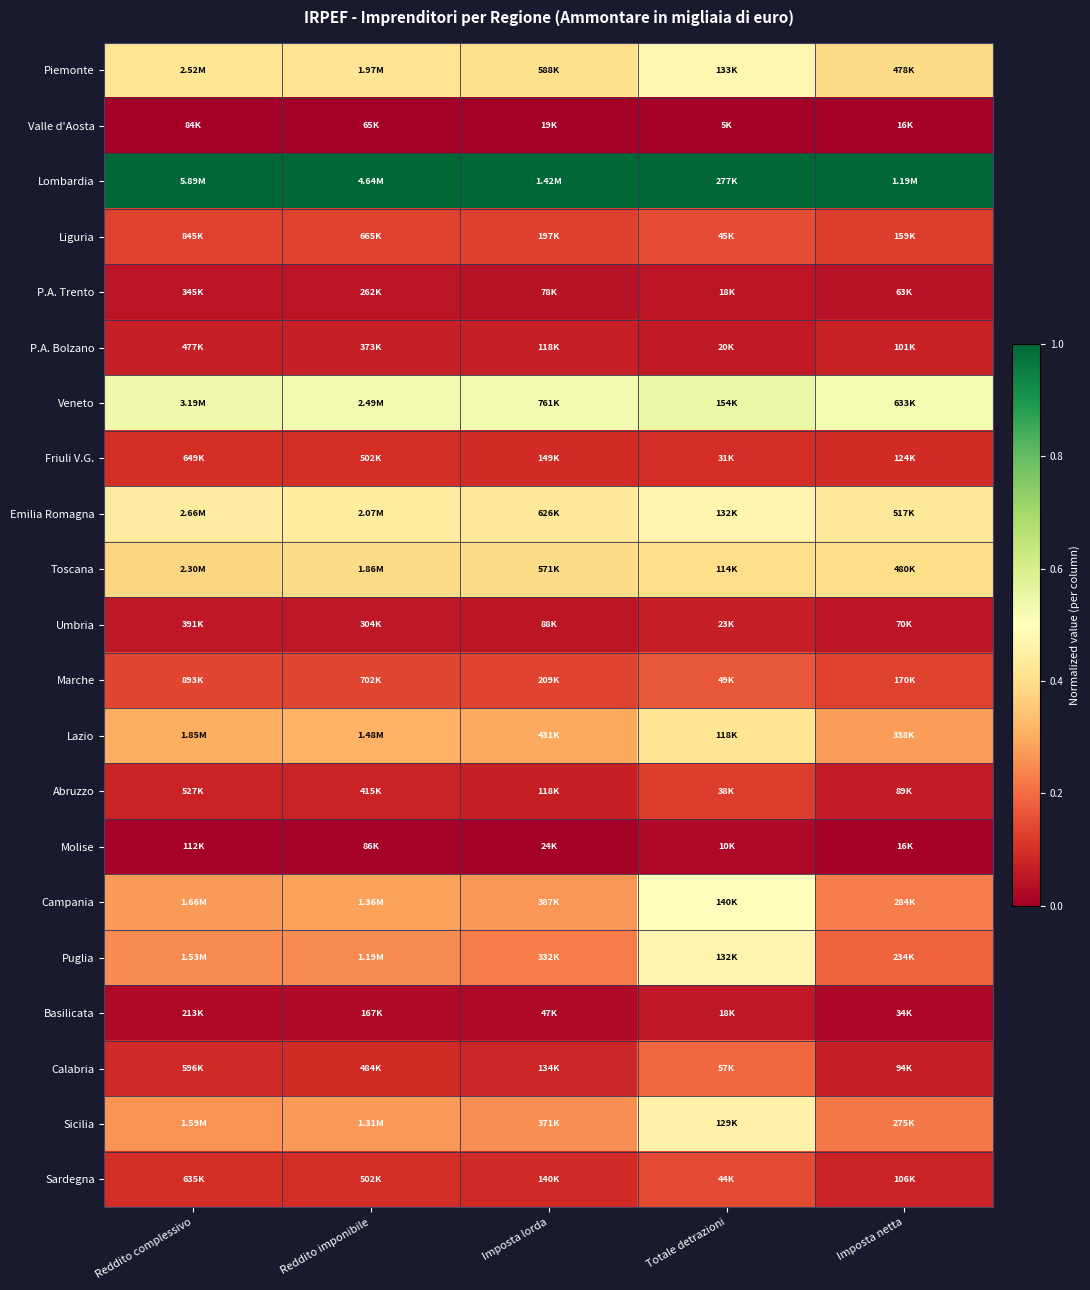

Reading left to right, transcribe all the data shown in this chart.

Piemonte: Reddito complessivo=0.4	Reddito imponibile=0.4	Imposta lorda=0.4	Totale detrazioni=0.5	Imposta netta=0.4
Valle d'Aosta: Reddito complessivo=0.0	Reddito imponibile=0.0	Imposta lorda=0.0	Totale detrazioni=0.0	Imposta netta=0.0
Lombardia: Reddito complessivo=1.0	Reddito imponibile=1.0	Imposta lorda=1.0	Totale detrazioni=1.0	Imposta netta=1.0
Liguria: Reddito complessivo=0.1	Reddito imponibile=0.1	Imposta lorda=0.1	Totale detrazioni=0.1	Imposta netta=0.1
P.A. Trento: Reddito complessivo=0.0	Reddito imponibile=0.0	Imposta lorda=0.0	Totale detrazioni=0.0	Imposta netta=0.0
P.A. Bolzano: Reddito complessivo=0.1	Reddito imponibile=0.1	Imposta lorda=0.1	Totale detrazioni=0.1	Imposta netta=0.1
Veneto: Reddito complessivo=0.5	Reddito imponibile=0.5	Imposta lorda=0.5	Totale detrazioni=0.5	Imposta netta=0.5
Friuli V.G.: Reddito complessivo=0.1	Reddito imponibile=0.1	Imposta lorda=0.1	Totale detrazioni=0.1	Imposta netta=0.1
Emilia Romagna: Reddito complessivo=0.4	Reddito imponibile=0.4	Imposta lorda=0.4	Totale detrazioni=0.5	Imposta netta=0.4
Toscana: Reddito complessivo=0.4	Reddito imponibile=0.4	Imposta lorda=0.4	Totale detrazioni=0.4	Imposta netta=0.4
Umbria: Reddito complessivo=0.1	Reddito imponibile=0.1	Imposta lorda=0.0	Totale detrazioni=0.1	Imposta netta=0.0
Marche: Reddito complessivo=0.1	Reddito imponibile=0.1	Imposta lorda=0.1	Totale detrazioni=0.2	Imposta netta=0.1
Lazio: Reddito complessivo=0.3	Reddito imponibile=0.3	Imposta lorda=0.3	Totale detrazioni=0.4	Imposta netta=0.3
Abruzzo: Reddito complessivo=0.1	Reddito imponibile=0.1	Imposta lorda=0.1	Totale detrazioni=0.1	Imposta netta=0.1
Molise: Reddito complessivo=0.0	Reddito imponibile=0.0	Imposta lorda=0.0	Totale detrazioni=0.0	Imposta netta=0.0
Campania: Reddito complessivo=0.3	Reddito imponibile=0.3	Imposta lorda=0.3	Totale detrazioni=0.5	Imposta netta=0.2
Puglia: Reddito complessivo=0.2	Reddito imponibile=0.2	Imposta lorda=0.2	Totale detrazioni=0.5	Imposta netta=0.2
Basilicata: Reddito complessivo=0.0	Reddito imponibile=0.0	Imposta lorda=0.0	Totale detrazioni=0.1	Imposta netta=0.0
Calabria: Reddito complessivo=0.1	Reddito imponibile=0.1	Imposta lorda=0.1	Totale detrazioni=0.2	Imposta netta=0.1
Sicilia: Reddito complessivo=0.3	Reddito imponibile=0.3	Imposta lorda=0.3	Totale detrazioni=0.5	Imposta netta=0.2
Sardegna: Reddito complessivo=0.1	Reddito imponibile=0.1	Imposta lorda=0.1	Totale detrazioni=0.1	Imposta netta=0.1